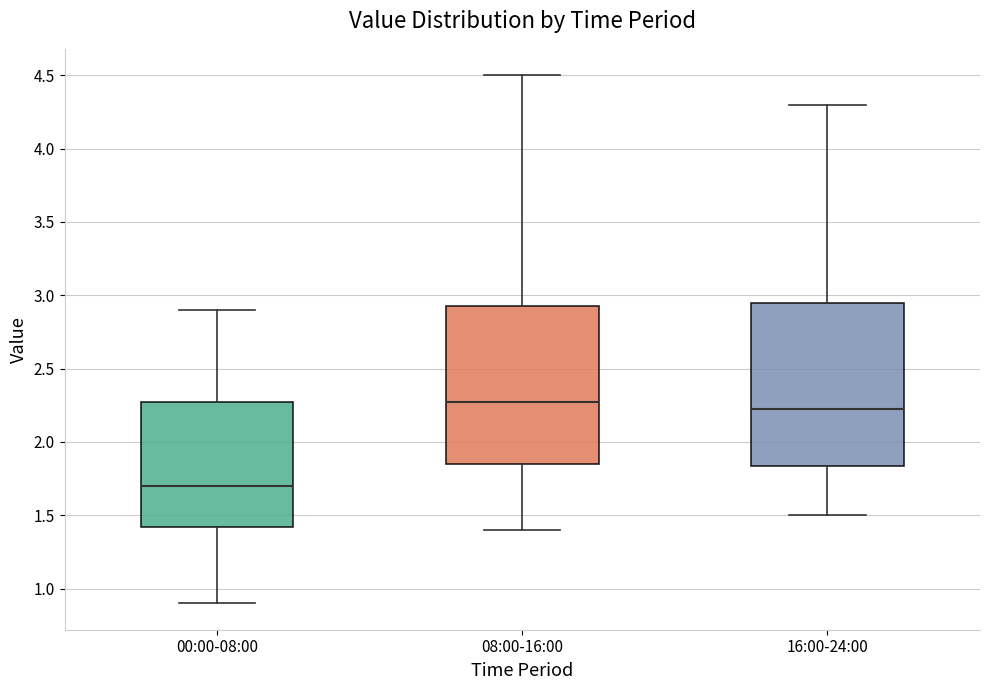

Reading left to right, read every box against the y-axis: the position of its median line, the range the box covers, and the ends of its whiskers. The values are not printed on the chart, so give them approximately, as read against the axis.

00:00-08:00: median 1.70, box 1.40 to 2.30, whiskers 0.90 to 2.90
08:00-16:00: median 2.30, box 1.85 to 2.95, whiskers 1.40 to 4.50
16:00-24:00: median 2.25, box 1.85 to 2.95, whiskers 1.50 to 4.30